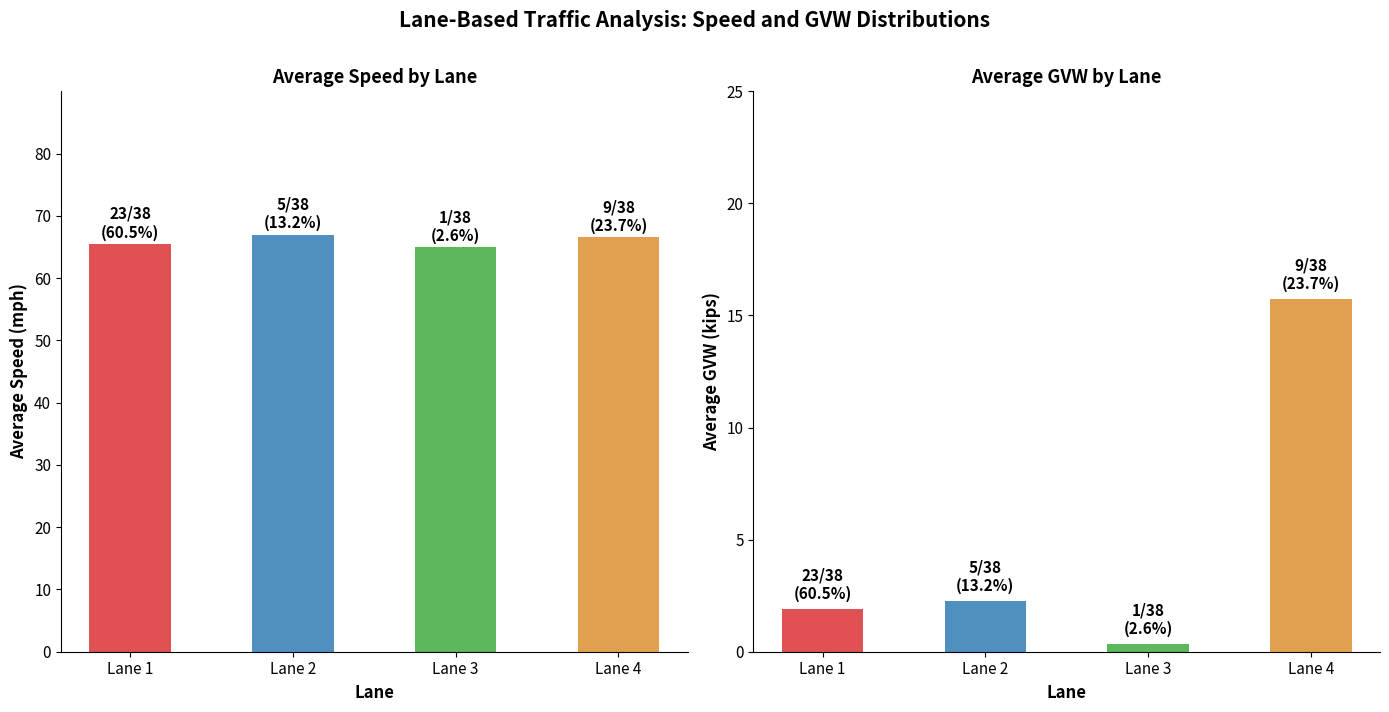

Where does the data first go above 2?

Lane 2